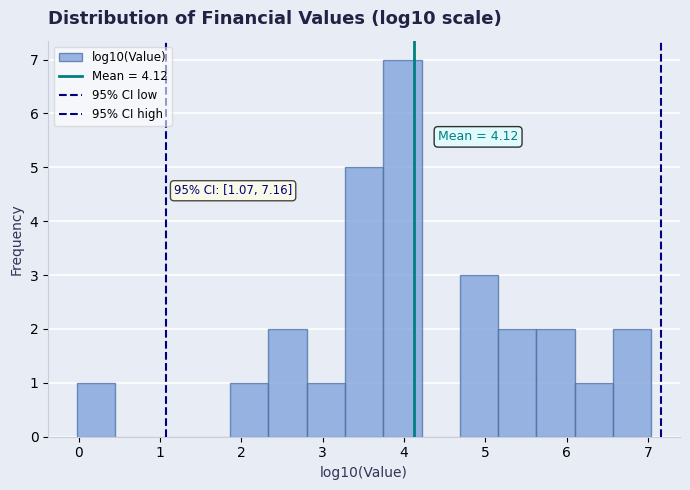

Which range on the x-axis has the tallest bar?

3.7 to 4.2